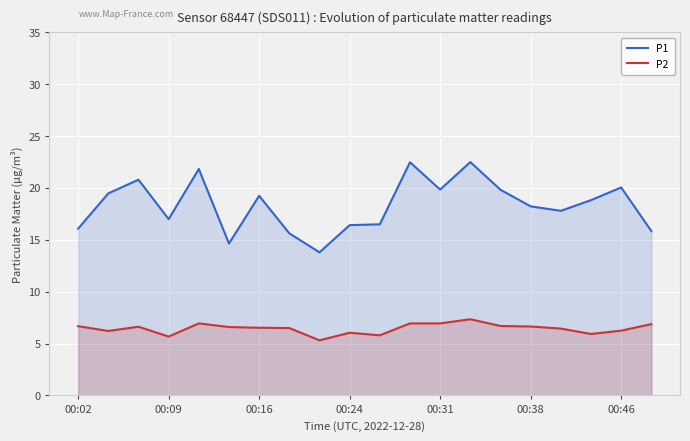

How many interior local valleys does the P1 series have?

5